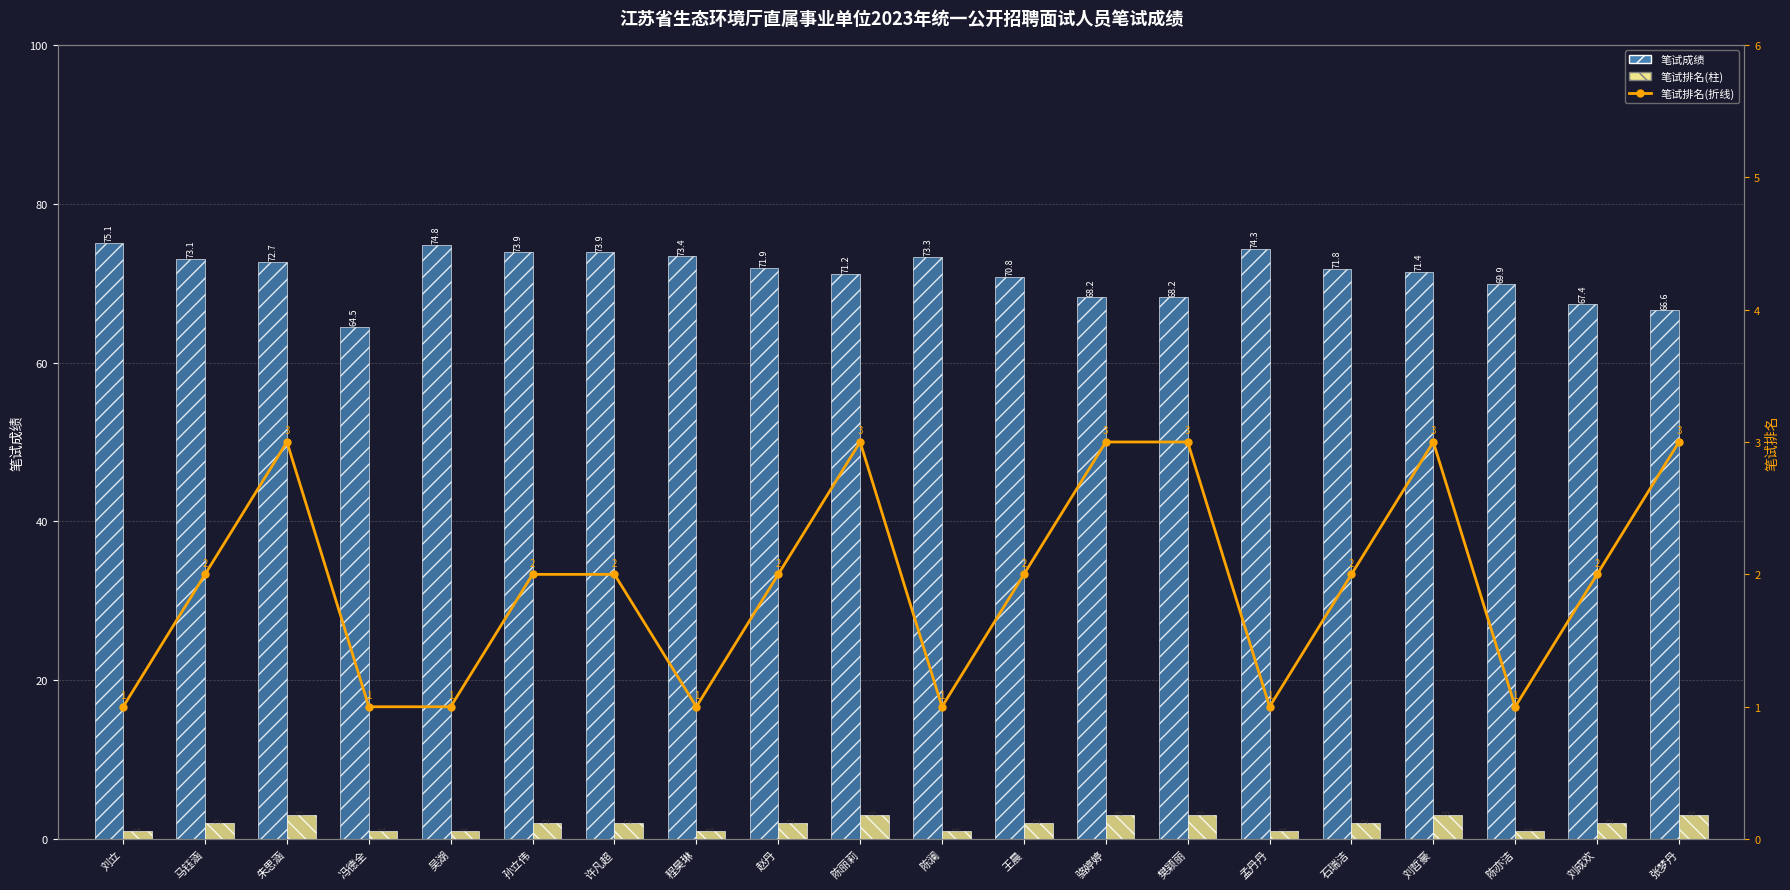

Reading left to right, list all the values displayed in this chart.

笔试成绩: 75.1	73.1	72.7	64.5	74.8	73.9	73.9	73.4	71.9	71.2	73.3	70.8	68.2	68.2	74.3	71.8	71.4	69.9	67.4	66.6
笔试排名: 1.0	2.0	3.0	1.0	1.0	2.0	2.0	1.0	2.0	3.0	1.0	2.0	3.0	3.0	1.0	2.0	3.0	1.0	2.0	3.0
笔试排名(折线): 1.0	2.0	3.0	1.0	1.0	2.0	2.0	1.0	2.0	3.0	1.0	2.0	3.0	3.0	1.0	2.0	3.0	1.0	2.0	3.0